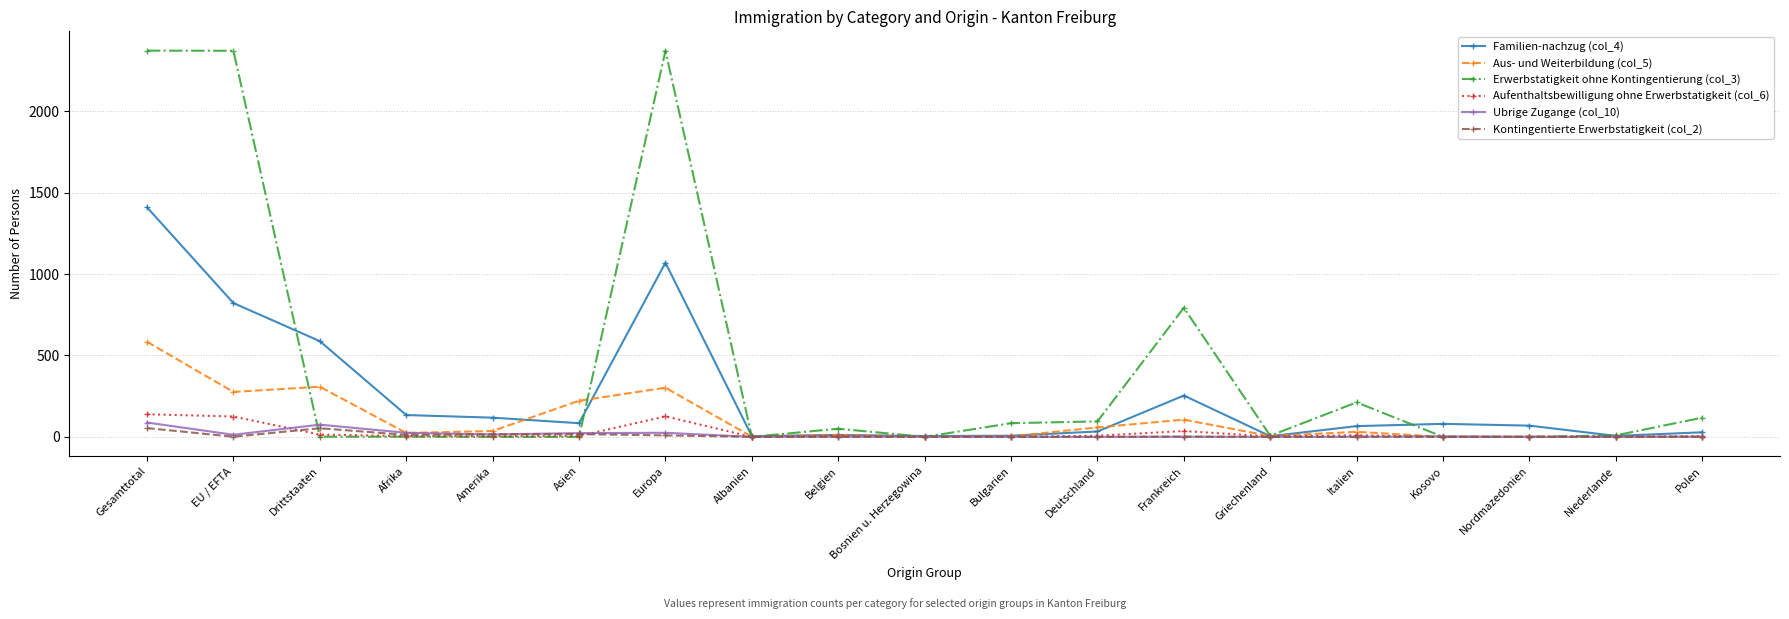

Is this an area chart (filled region under the line)?

No